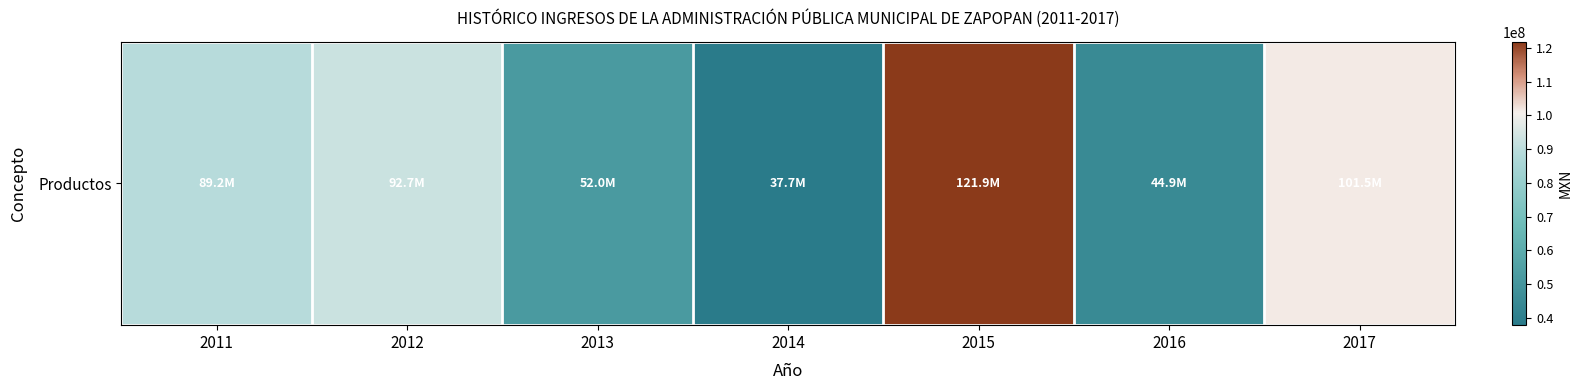

List the labels in order of value, smallest first.

2014, 2016, 2013, 2011, 2012, 2017, 2015